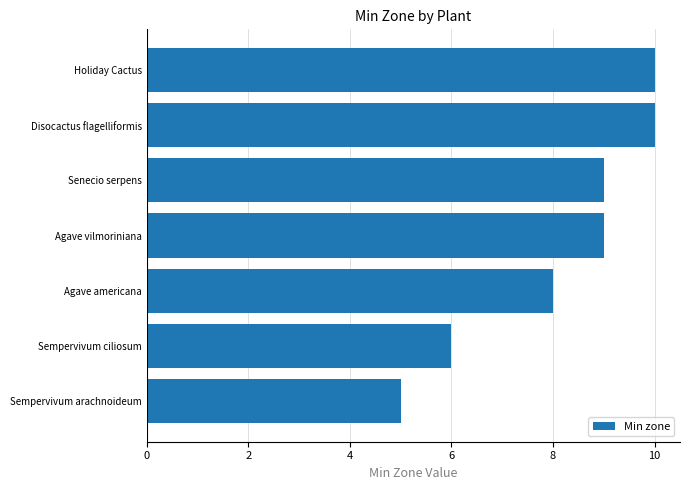

How many bars are there in total?

7